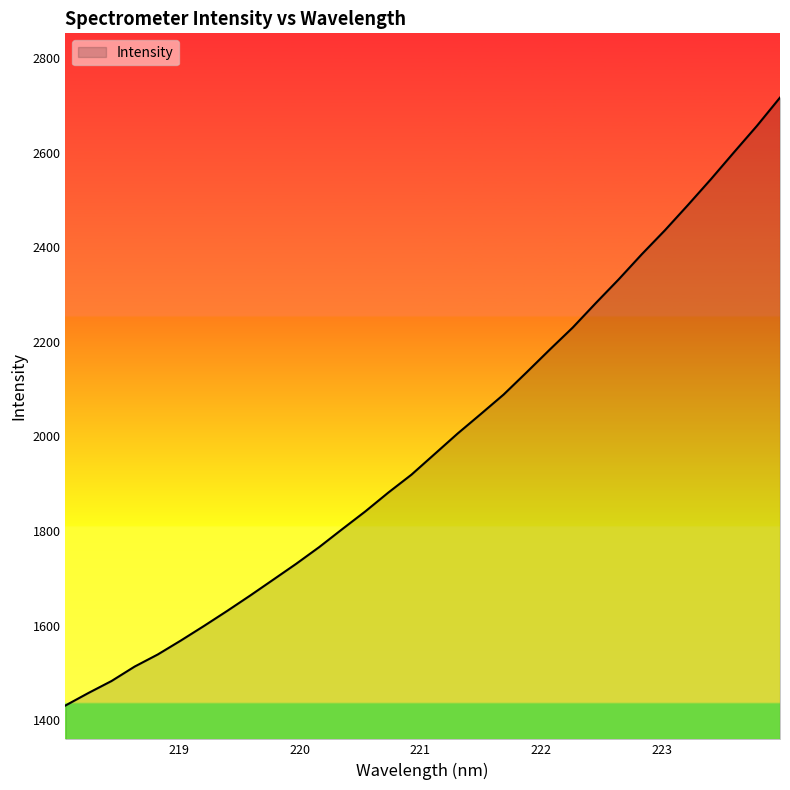

What is the maximum value shown in the chart?

2716.2